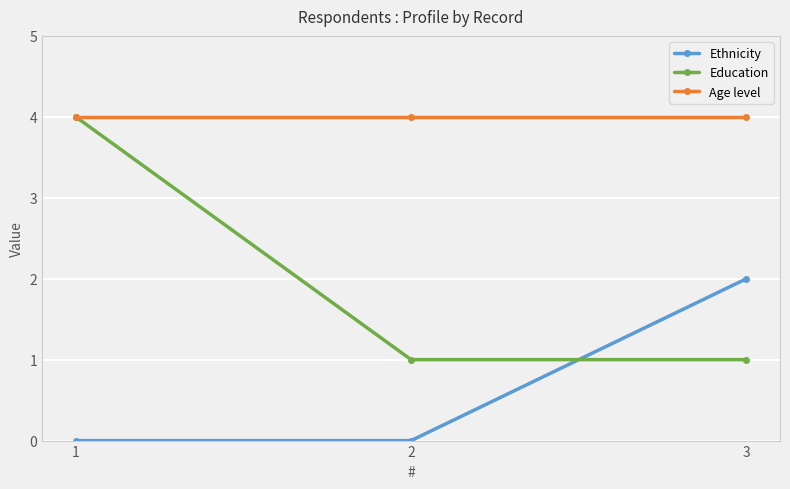

What is the average value of the Age level series?

4